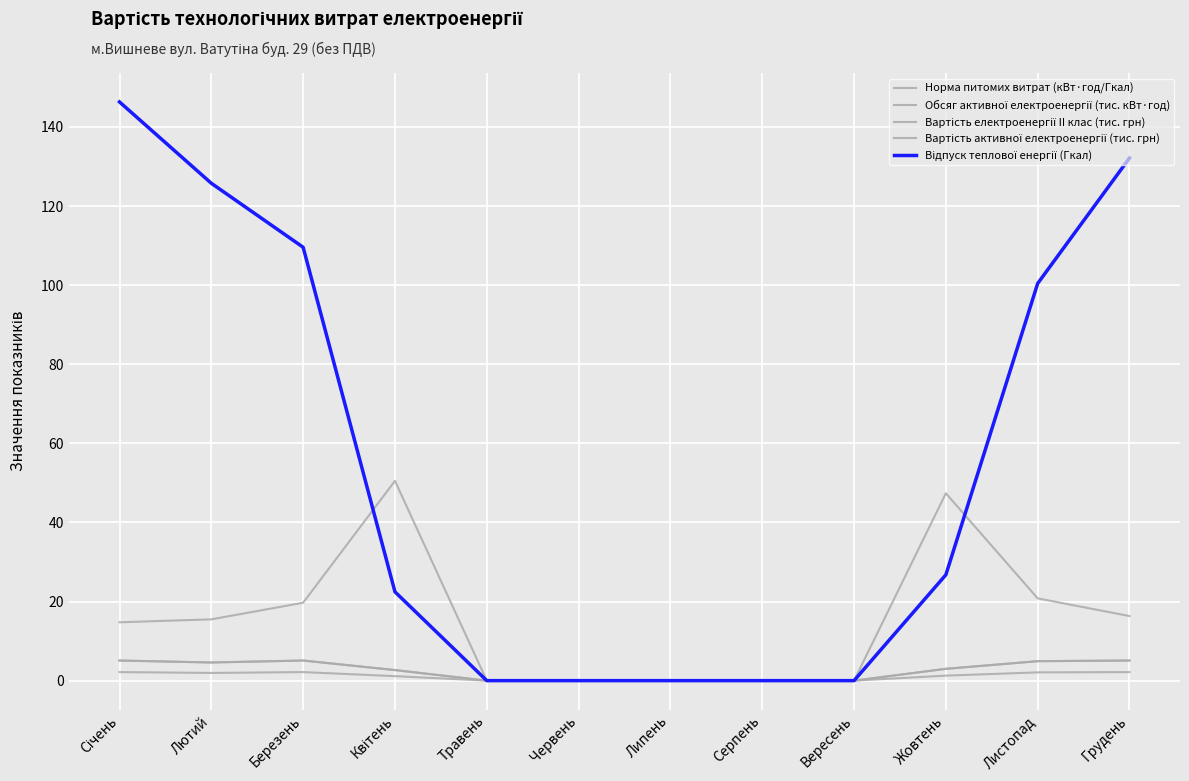

How many series are shown in this chart?

5